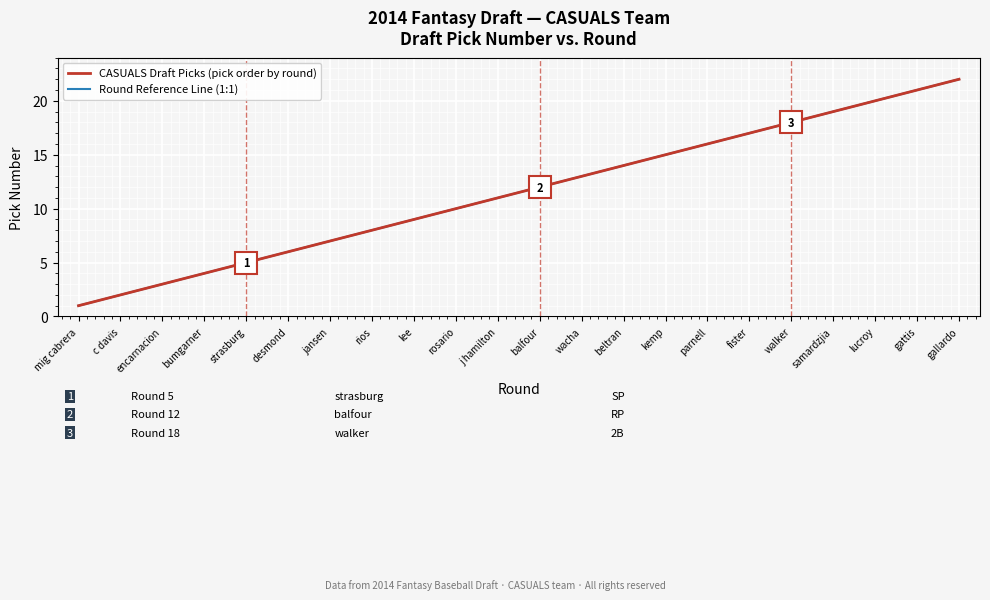

At how many categories does at least one series exceed 7?

15